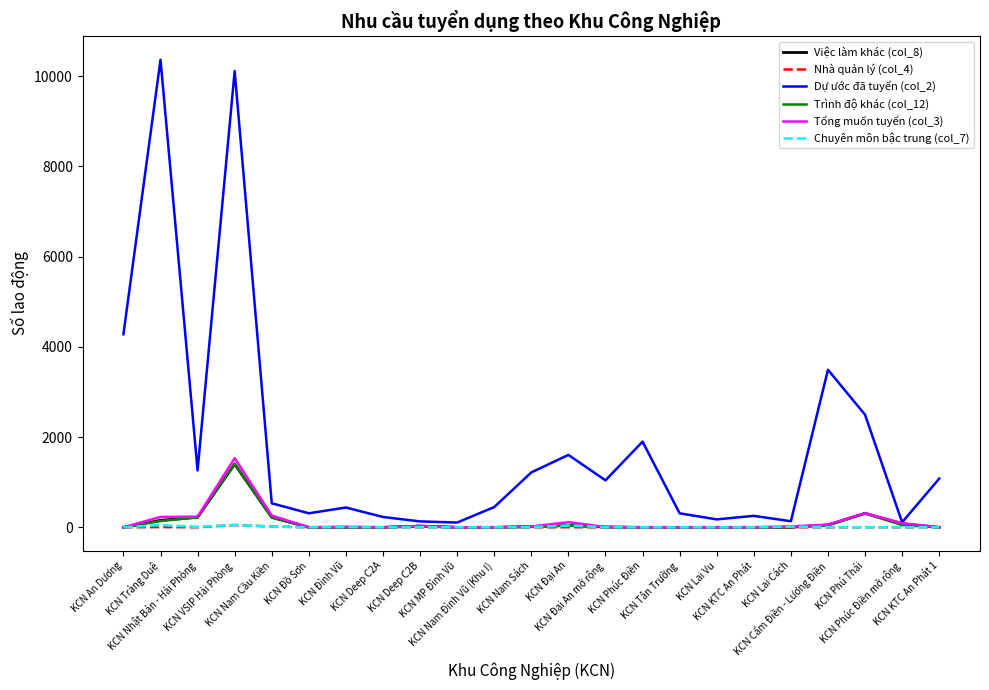

Does the chart have visible grid lines?

No